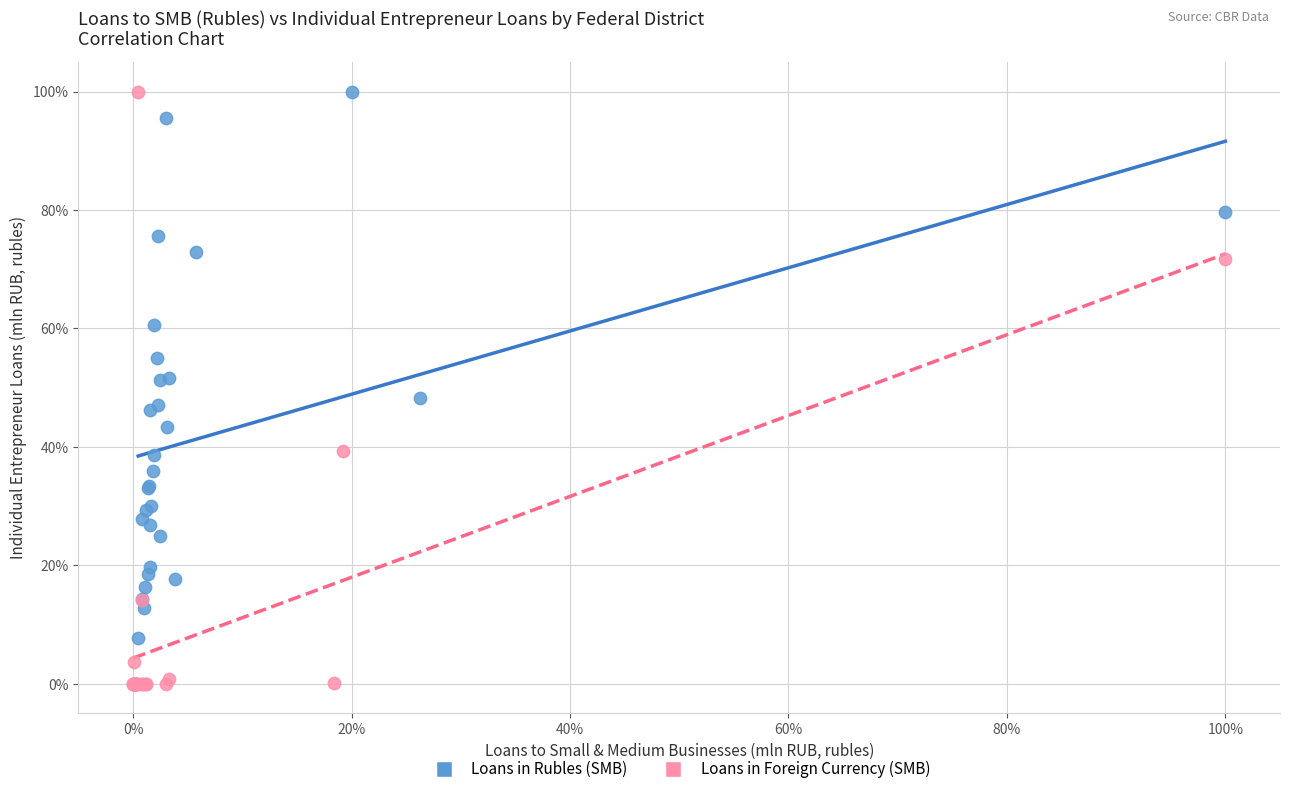

Which series reaches the minimum Y coordinate?

Loans in Foreign Currency (SMB)